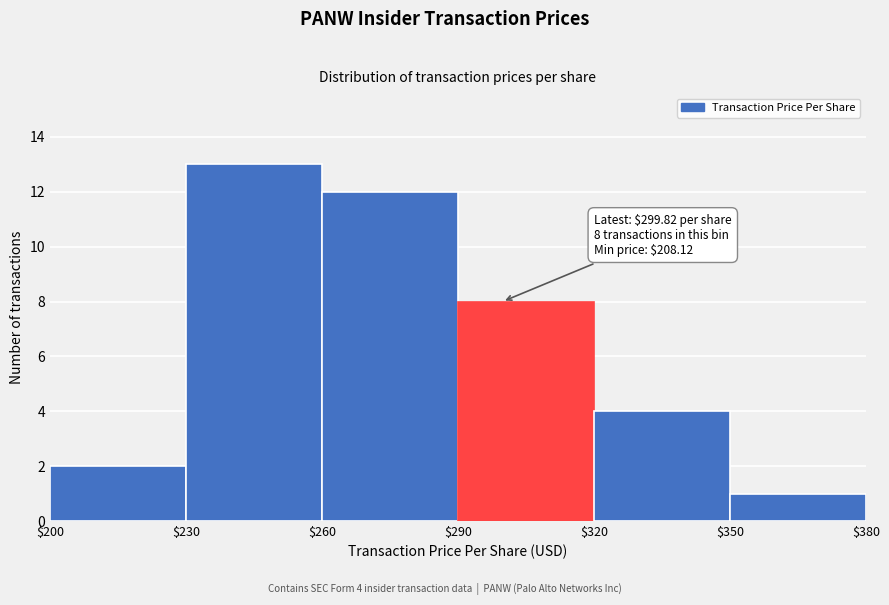

Over which range of the x-axis is the bar tallest?

$230 to $260